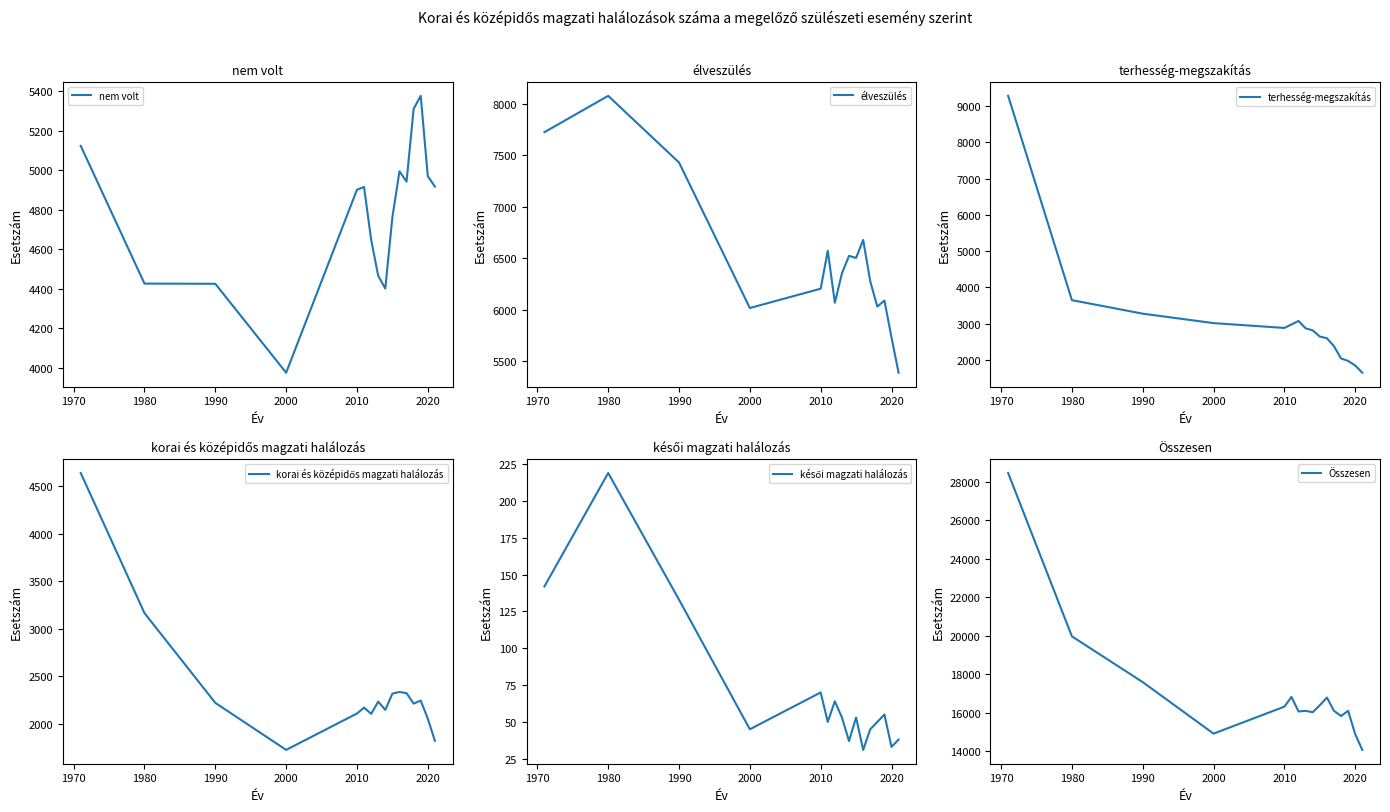

Reading right to left, what are all the values shown in this chart?

nem volt: 4918	4971	5377	5311	4943	4995	4763	4402	4466	4649	4916	4902	3976	4426	4427	5124
élveszülés: 5386	5729	6088	6029	6274	6677	6502	6522	6351	6067	6572	6203	6015	7430	8078	7725
terhesség-megszakítás: 1644	1843	1970	2038	2376	2597	2642	2812	2869	3073	2976	2880	3013	3274	3647	9286
korai és középidős magzati halálozás: 1819	2052	2242	2210	2320	2333	2315	2144	2231	2102	2168	2106	1723	2218	3163	4638
késői magzati halálozás: 38	33	55	50	45	31	53	37	53	64	50	70	45	133	219	142
Összesen: 14079	14895	16106	15837	16107	16794	16394	16035	16105	16072	16828	16323	14923	17596	19972	28450